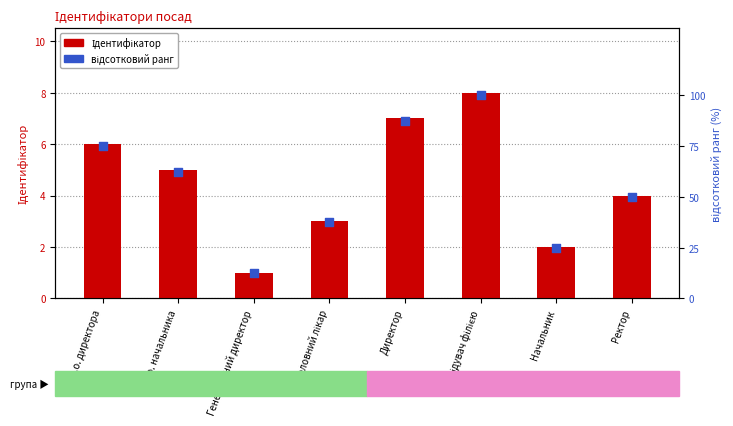

Which series reaches the minimum Y coordinate?

Ідентифікатор